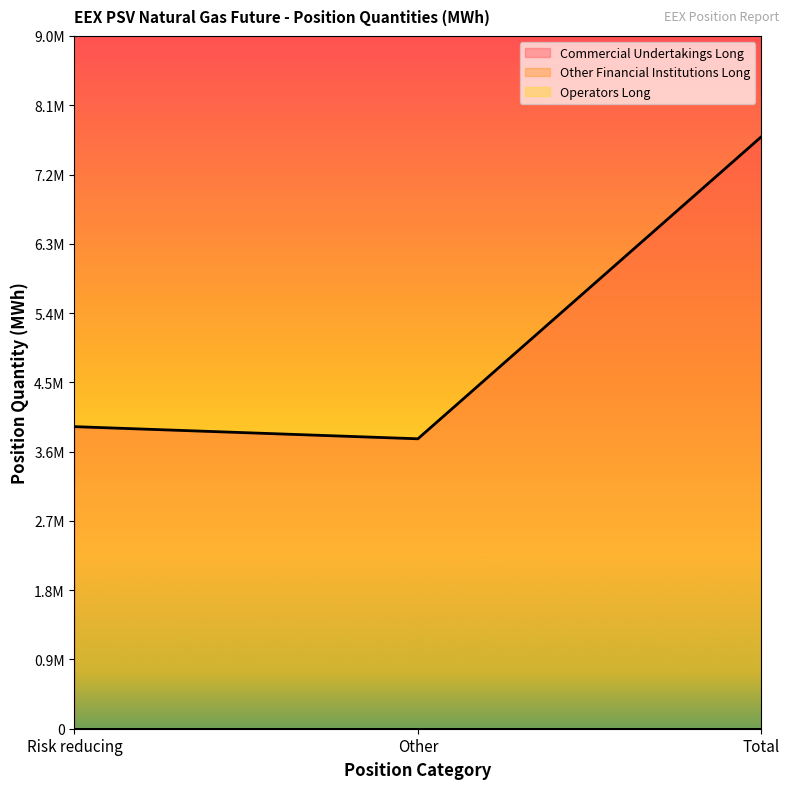

Rank the series by their maximum value, from highest to lowest.

Commercial Undertakings Long, Other Financial Institutions Long, Operators Long